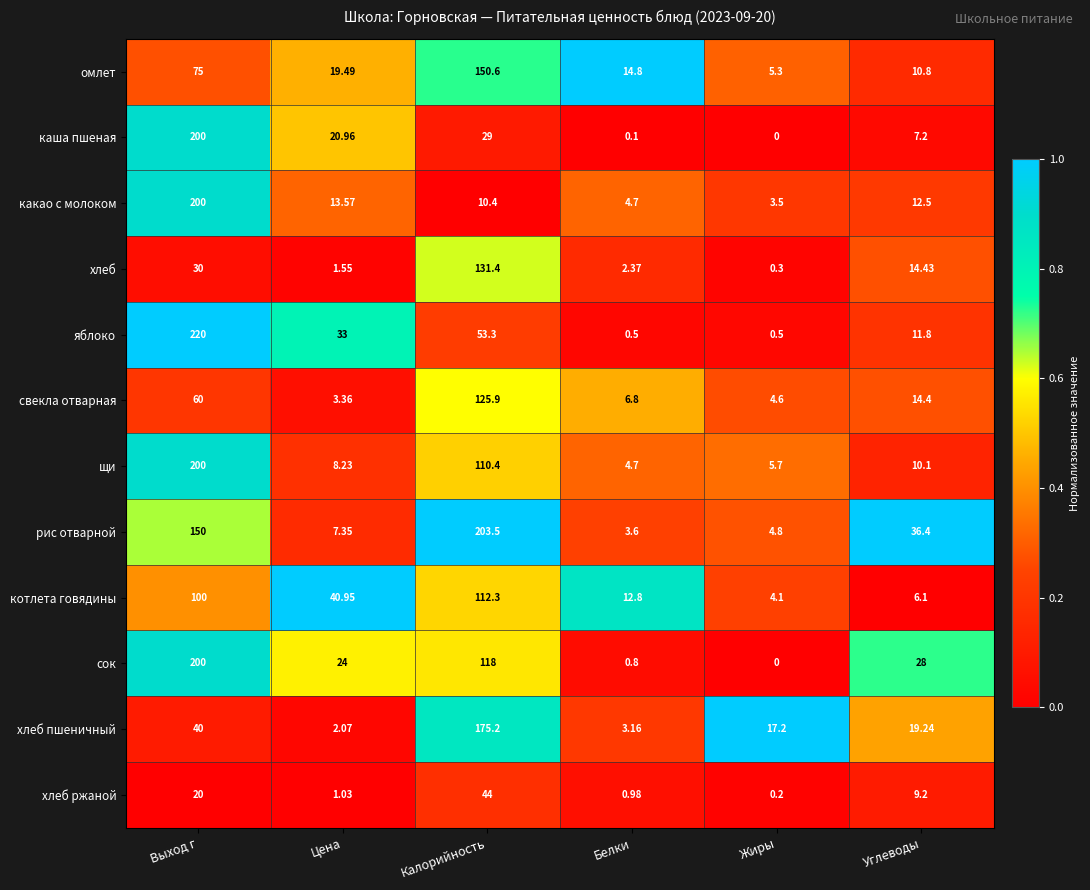

At which category is the sum across all series the highest?

Выход г